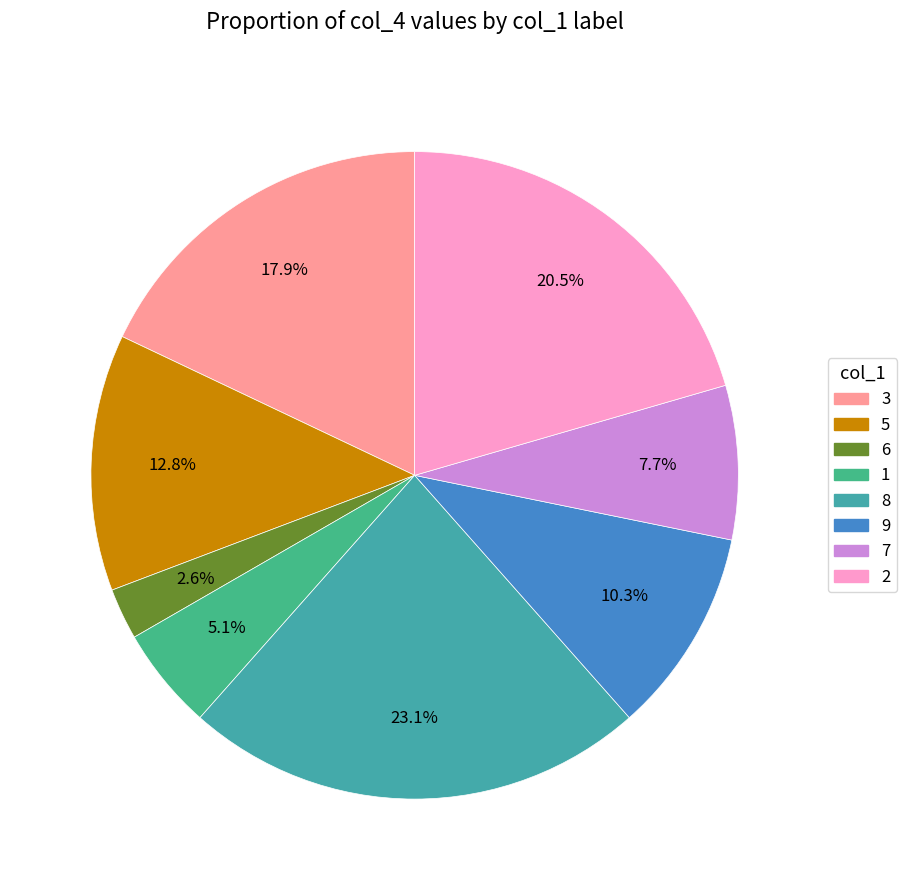

Rank the categories by value from lowest to highest.

6, 1, 7, 9, 5, 3, 2, 8